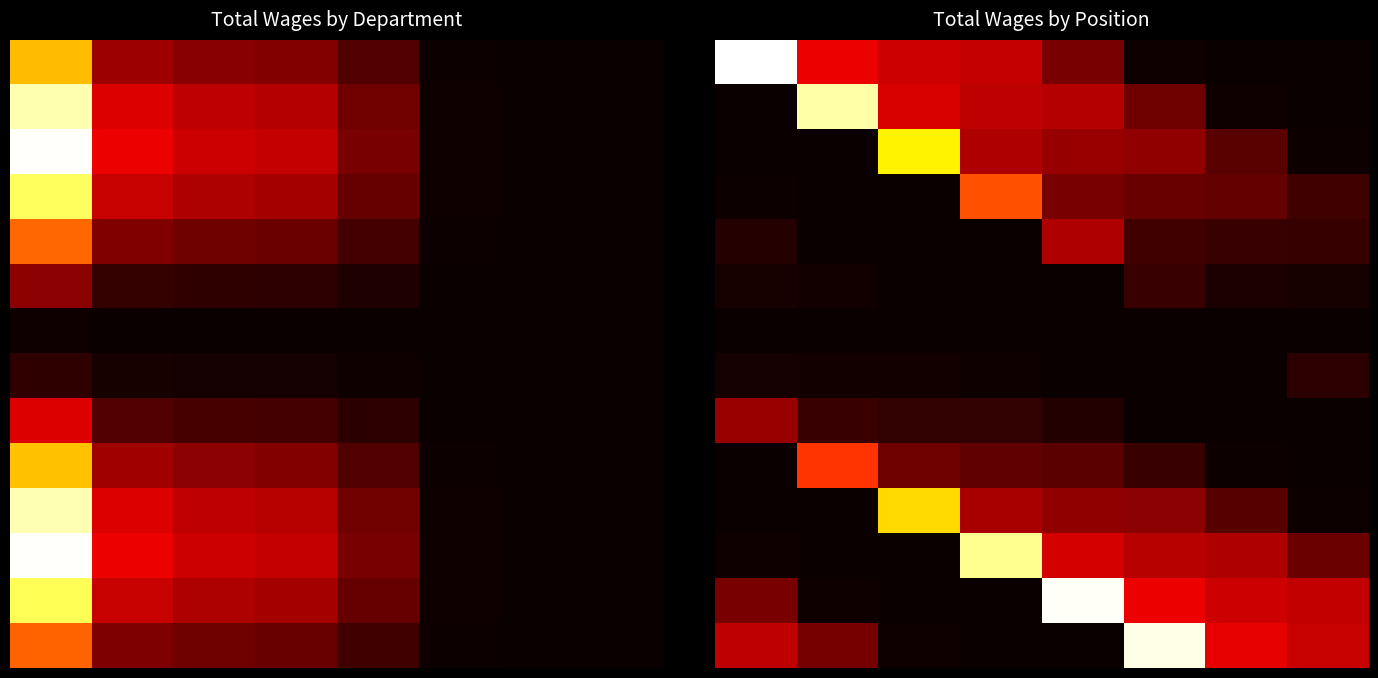

Count the number of data series in this chart.

14